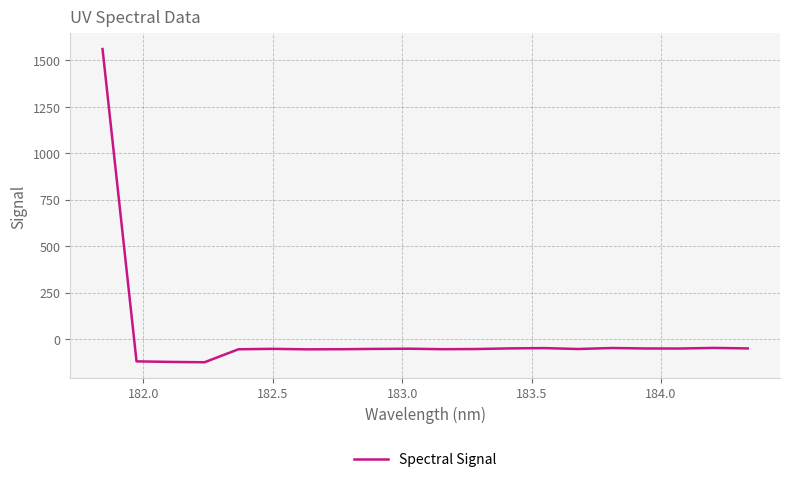

What is the difference between the maximum and minimum values?

1686.0